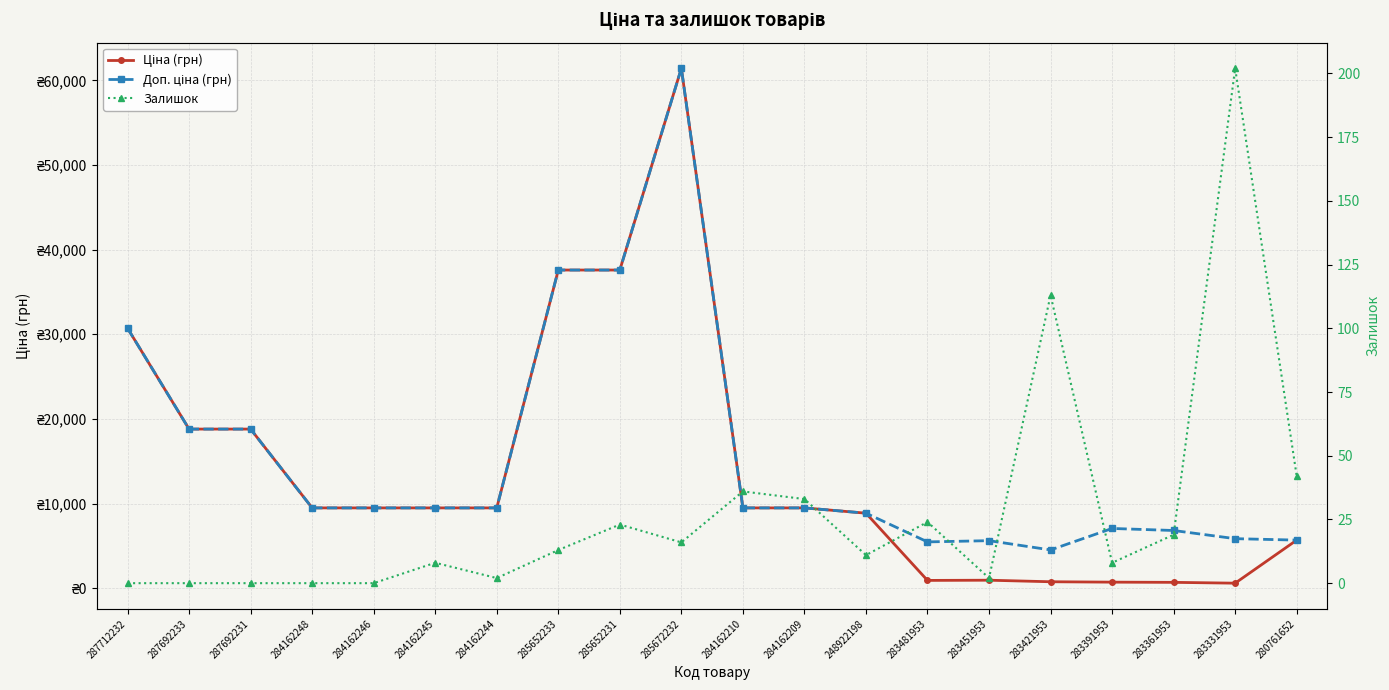

What is the difference between the maximum and minimum values in the Ціна (грн) series?

60849.9